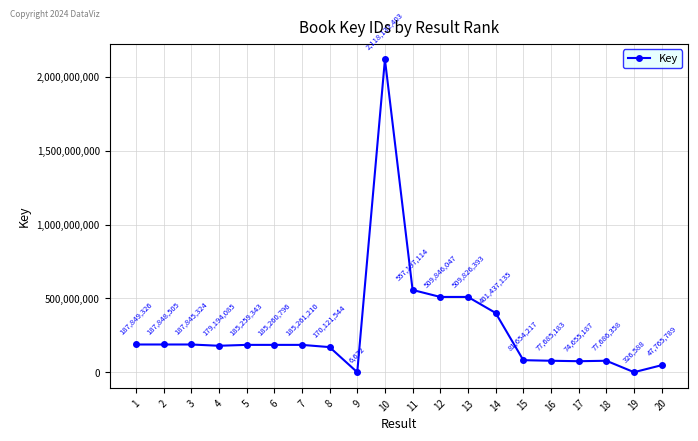

How many interior local valleys (lower than both neighbors) does the data have?

4